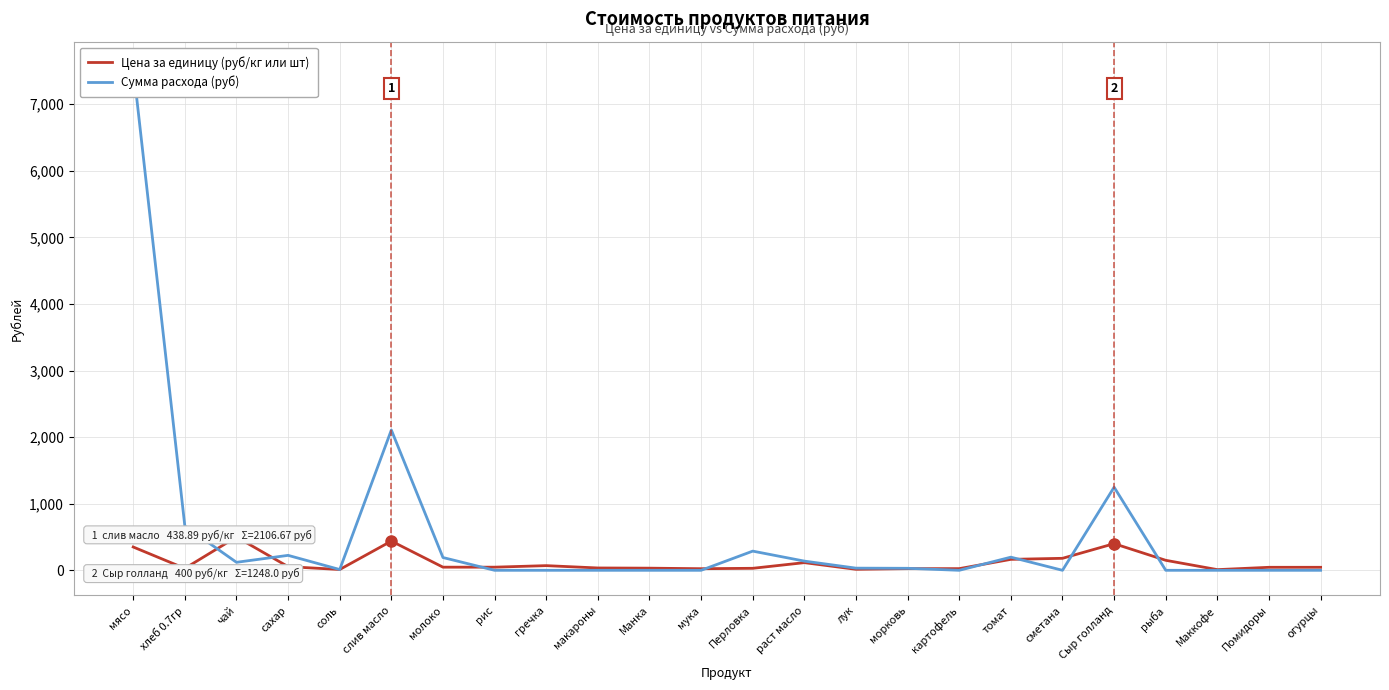

Where is the first local minimum for Сумма расхода (руб)?

чай